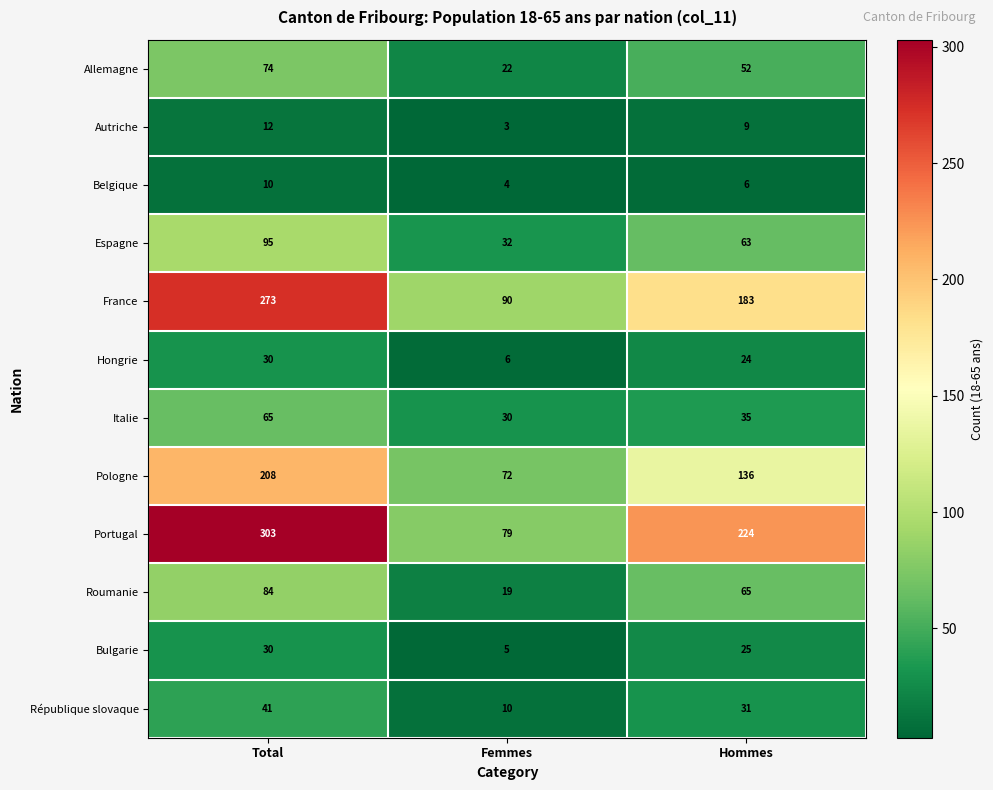

What is the smallest value displayed?

3